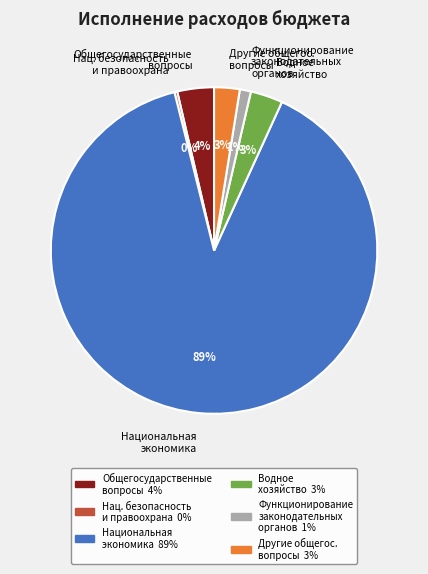

To the nearest percent, what is the average slice percentage?

17%